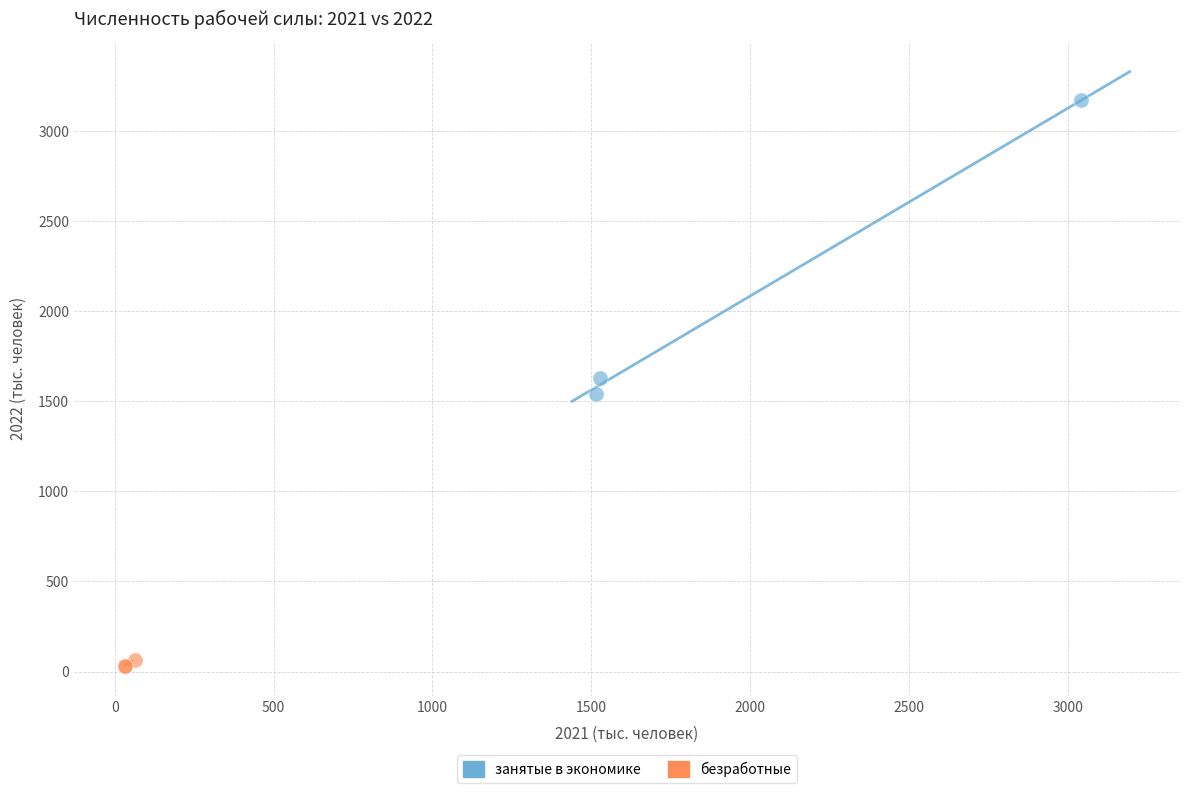

What are all the series names shown in the legend?

занятые в экономике, безработные